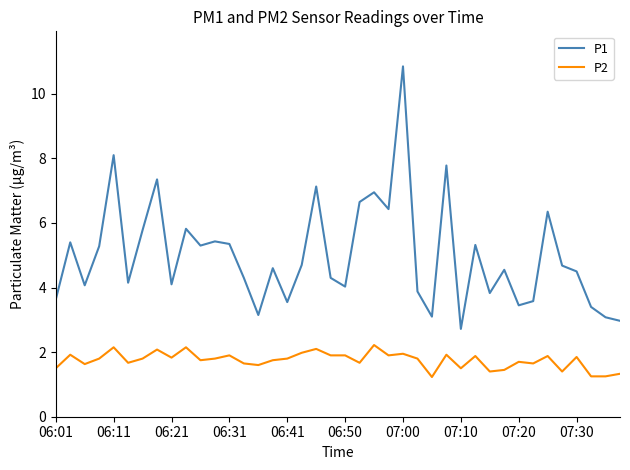

What is the difference between the maximum and minimum values in the P1 series?

8.1